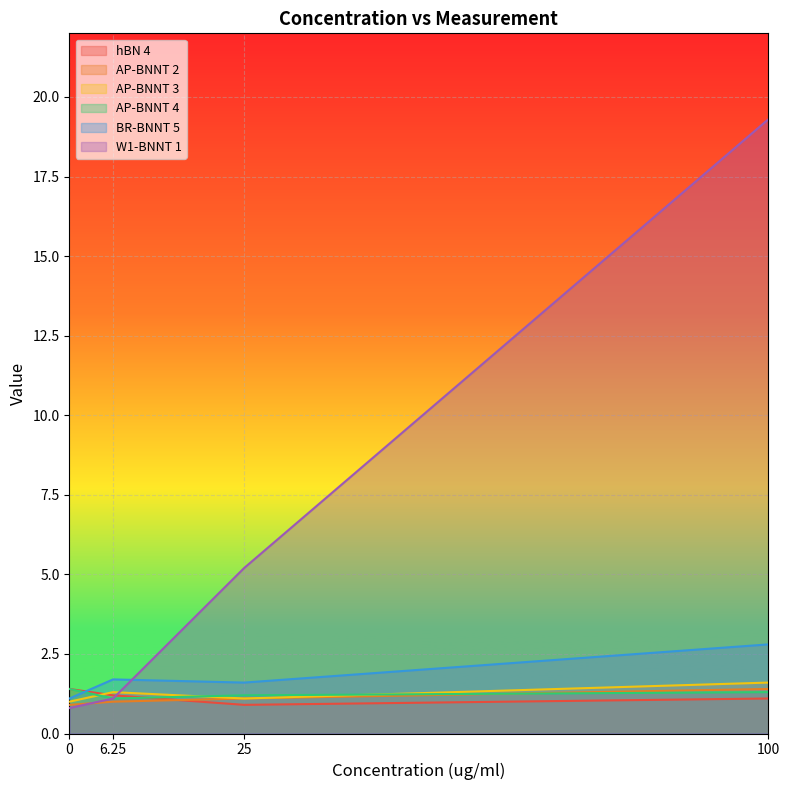

Does the chart display data point markers on the line(s)?

No